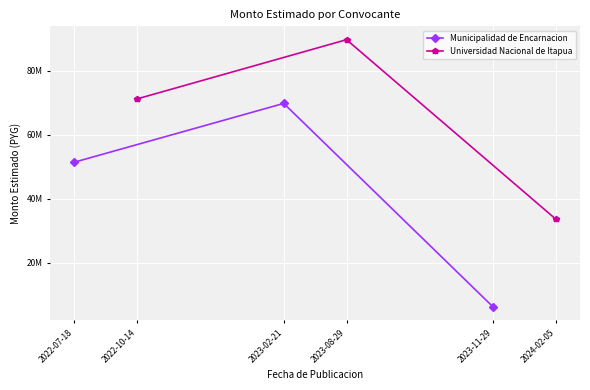

What is the minimum value shown in the chart?

6204444